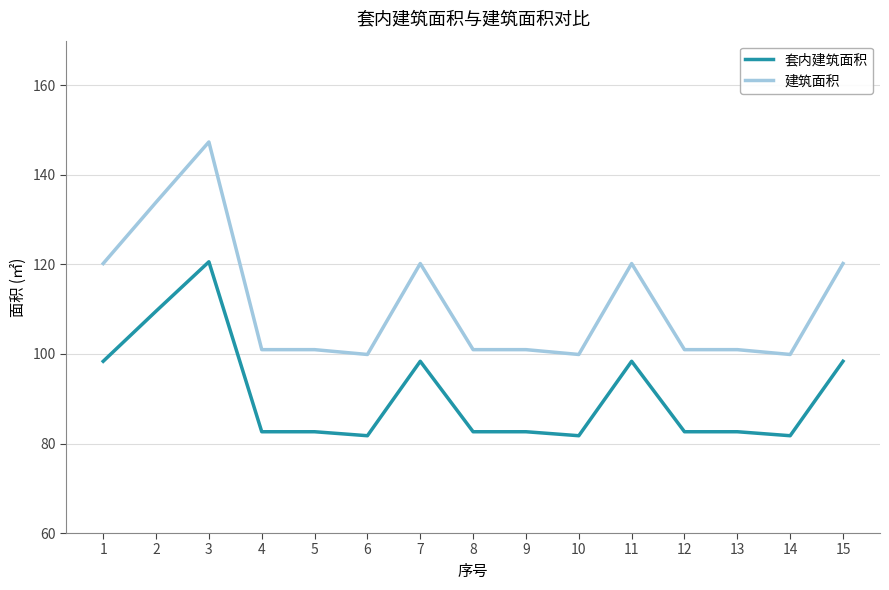

How many distinct data groups are displayed?

2